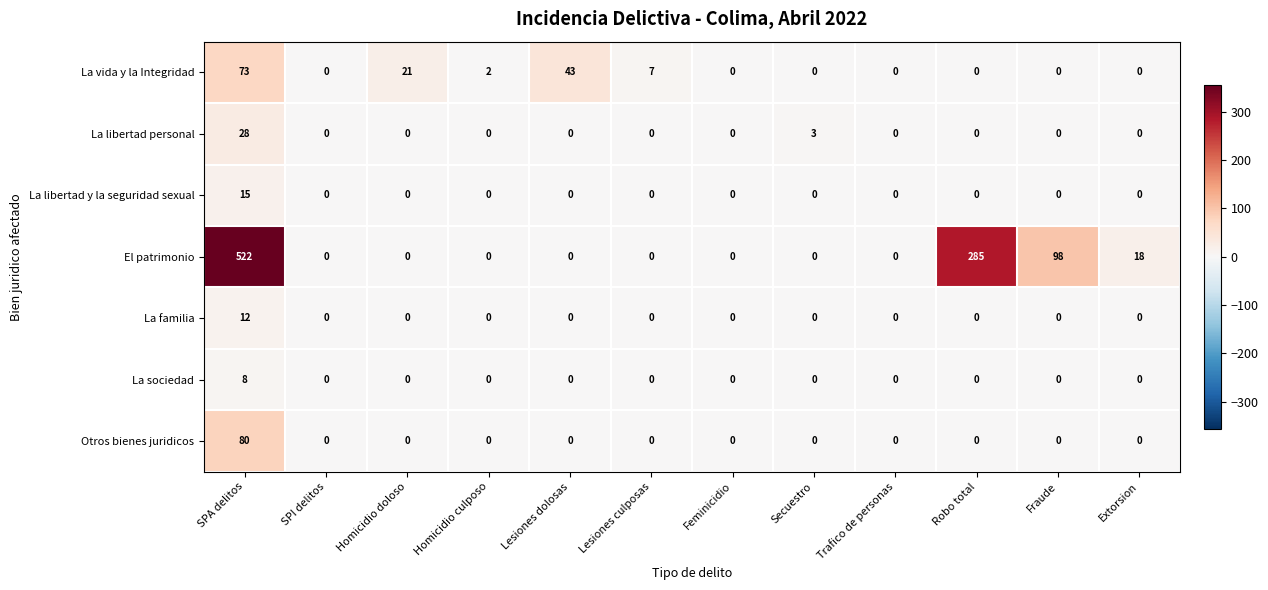

List the series in order of their peak value, highest first.

El patrimonio, Otros bienes juridicos, La vida y la Integridad, La libertad personal, La libertad y la seguridad sexual, La familia, La sociedad